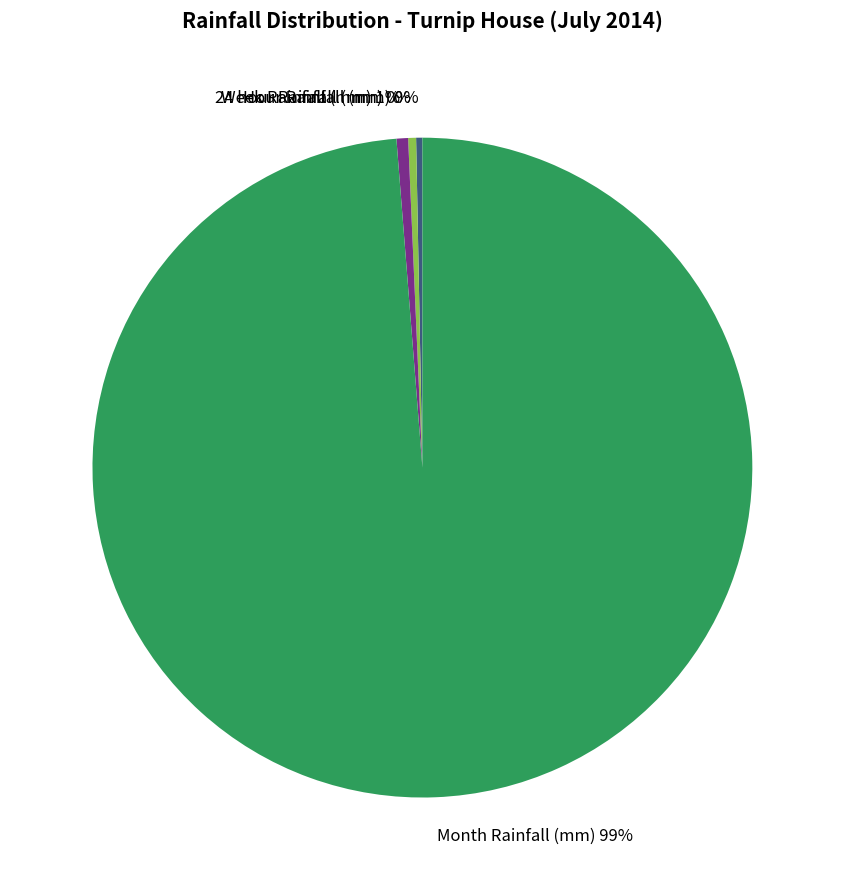

Which slice represents more than half of the pie?

Month Rainfall (mm)